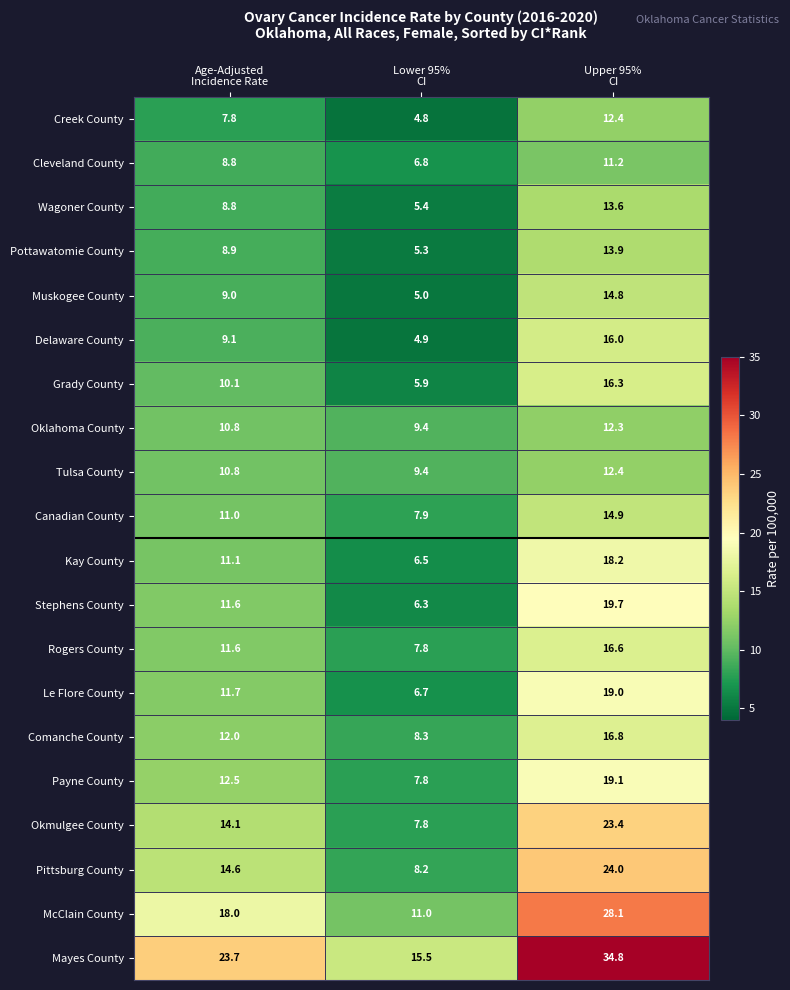

Which series has the largest total across all categories?

Mayes County